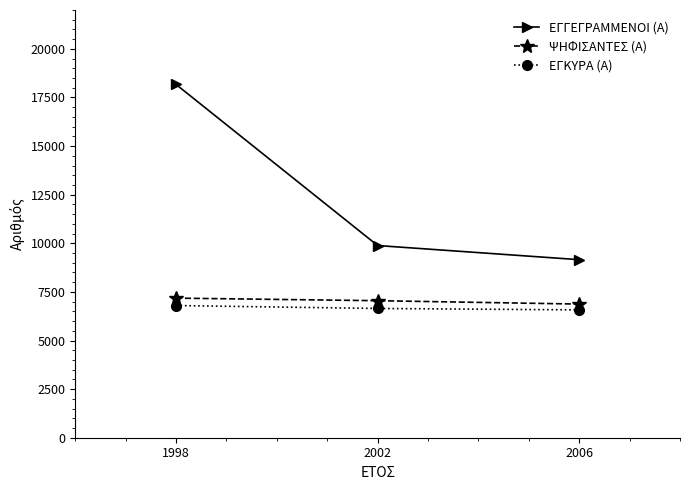

What is the average value of the ΕΓΚΥΡΑ (Α) series?

6674